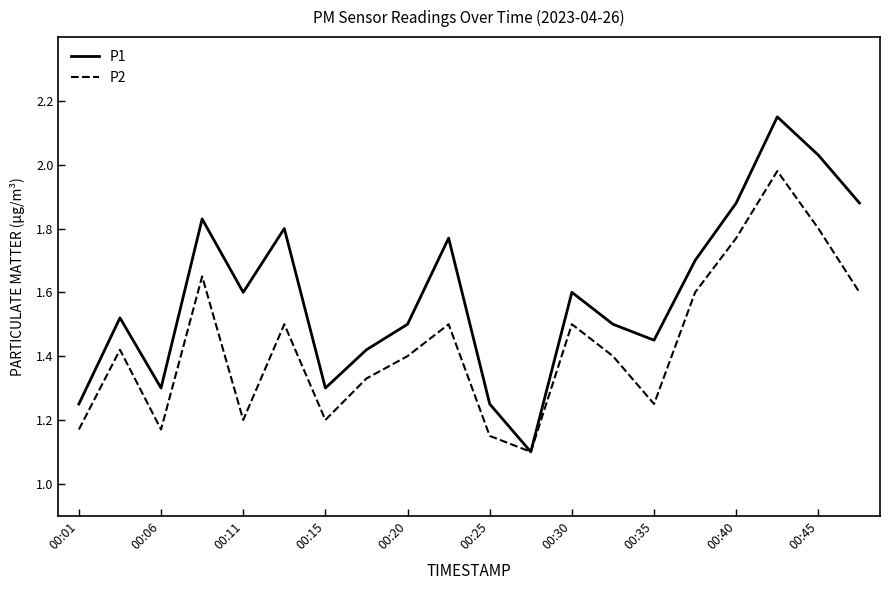

Which series has the largest total across all categories?

P1